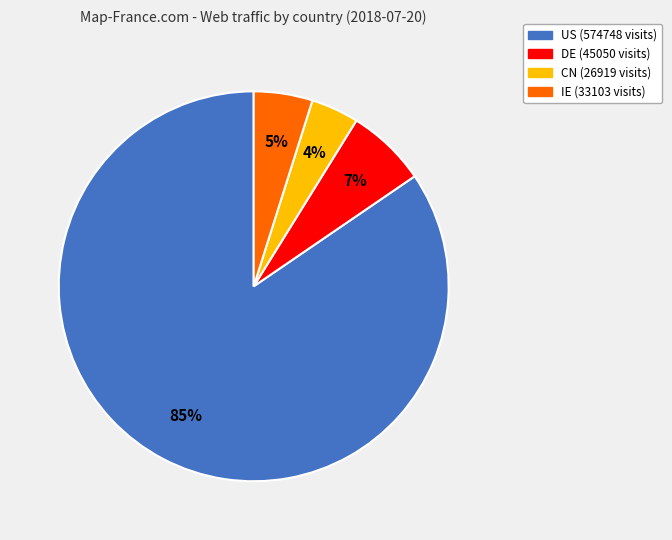

Do IE and DE together represent more than half of the pie?

No